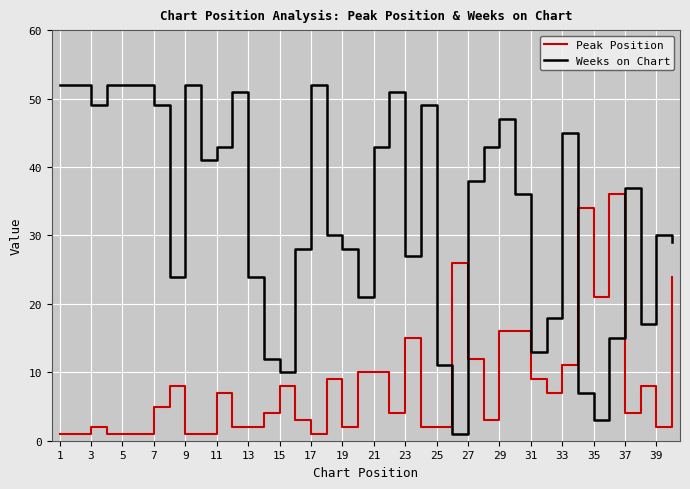

How many values in the Weeks on Chart series are below 37?

20